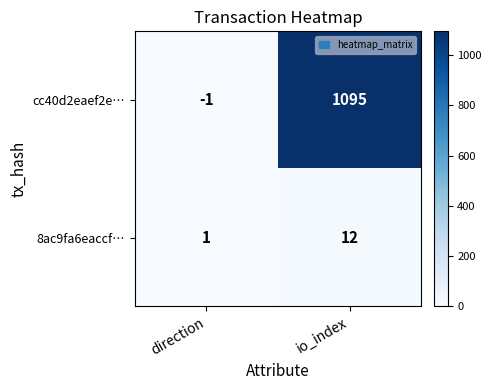

Which series has the widest spread of values?

cc40d2eaef2e…